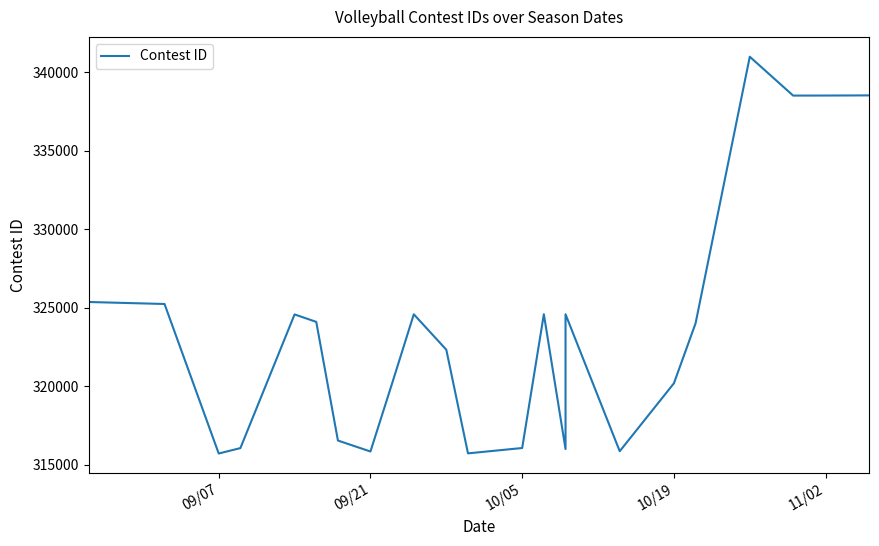

What is the sum of all values?

8757380